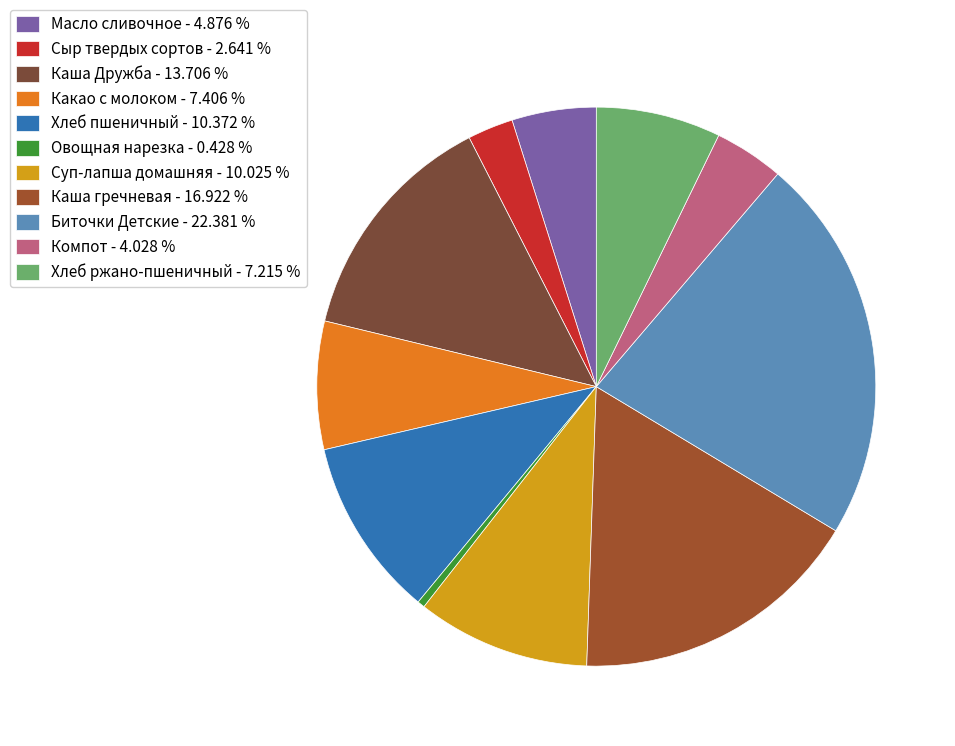

Rank the categories by value from highest to lowest.

Биточки Детские, Каша гречневая, Каша Дружба, Хлеб пшеничный, Суп-лапша домашняя, Какао с молоком, Хлеб ржано-пшеничный, Масло сливочное, Компот, Сыр твердых сортов, Овощная нарезка